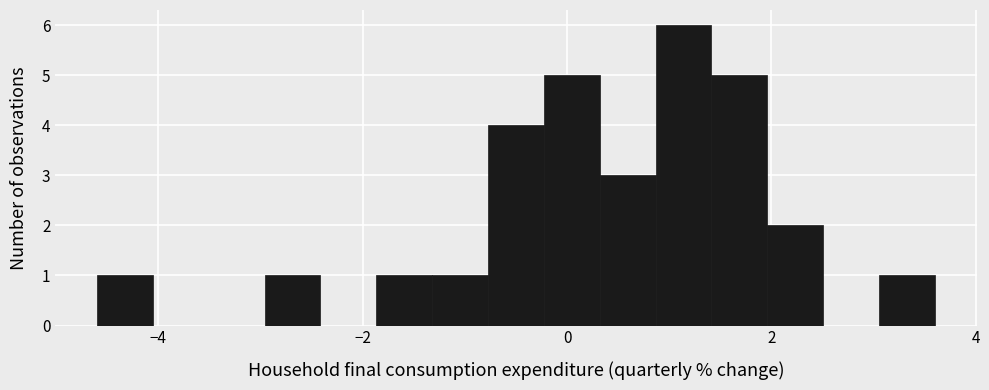

Read against the x-axis, roughly where is the centre of the tallest bar?

1.2